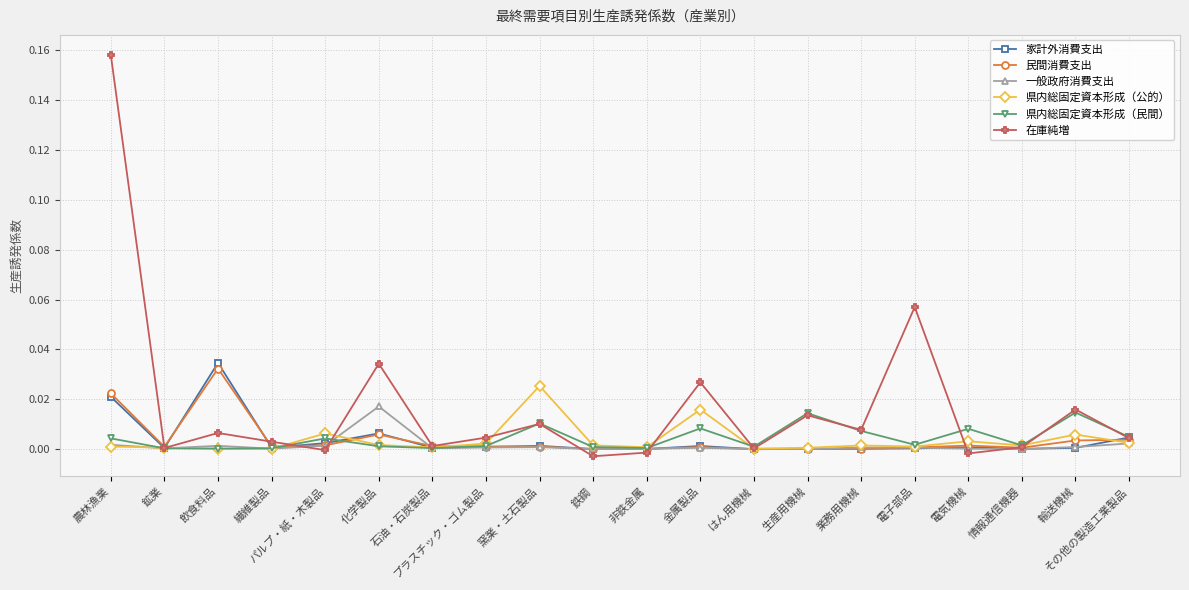

How many interior local peaks does the 在庫純増 series have?

7